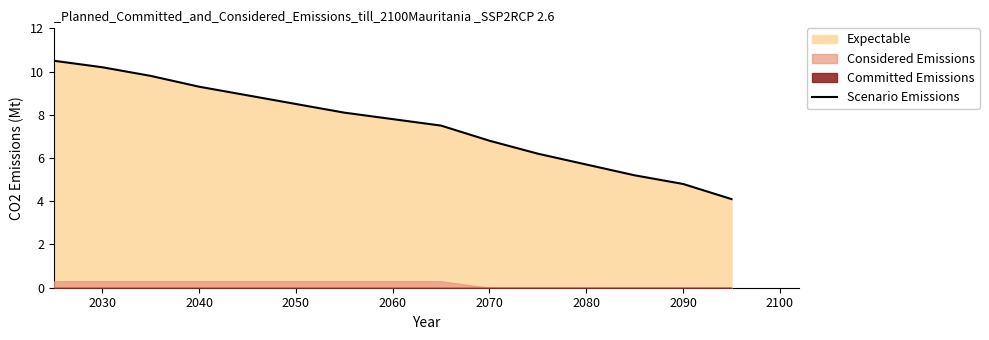

Where is Scenario Emissions nearest to the value 7?

2070